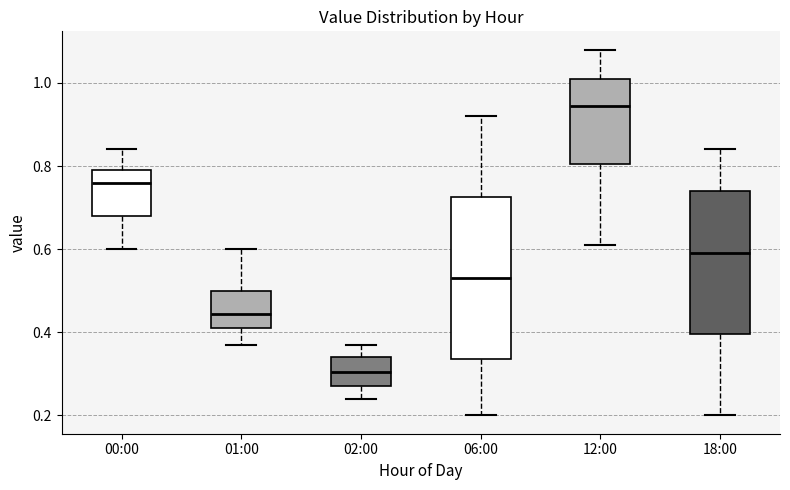

Where does the lower whisker of the box for 12:00 end on the y-axis? The values are not printed on the chart, so give them approximately, as read against the axis.

0.62